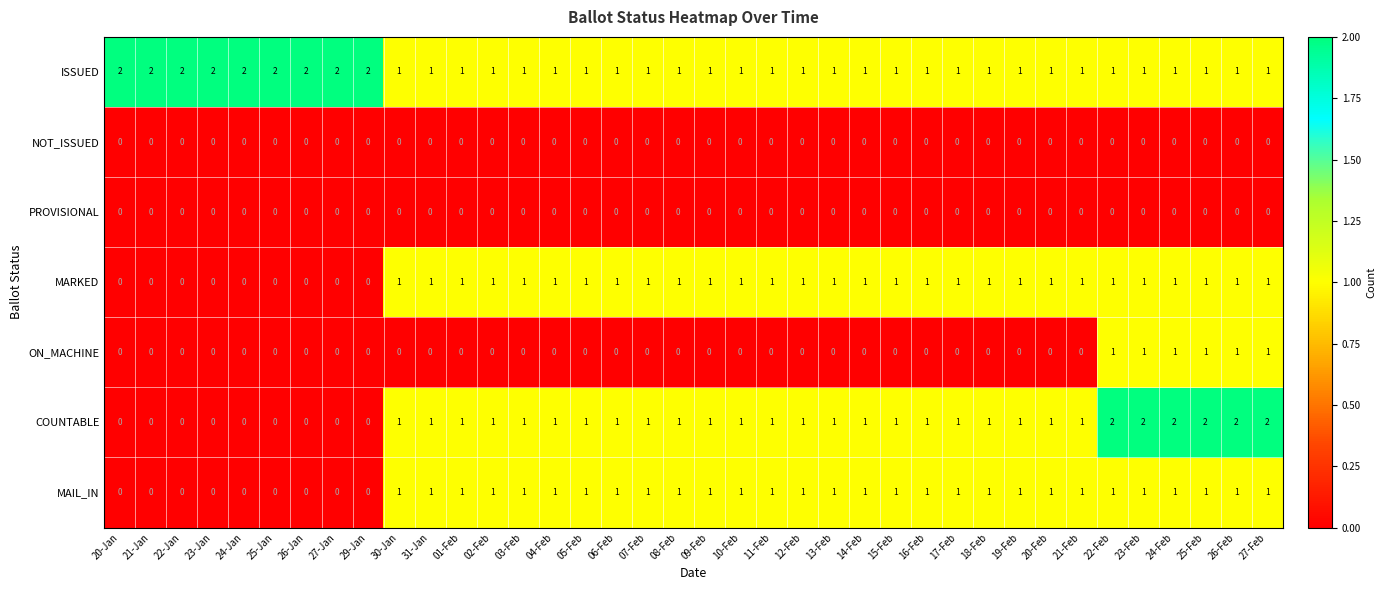

What is the sum of all ON_MACHINE values?

6